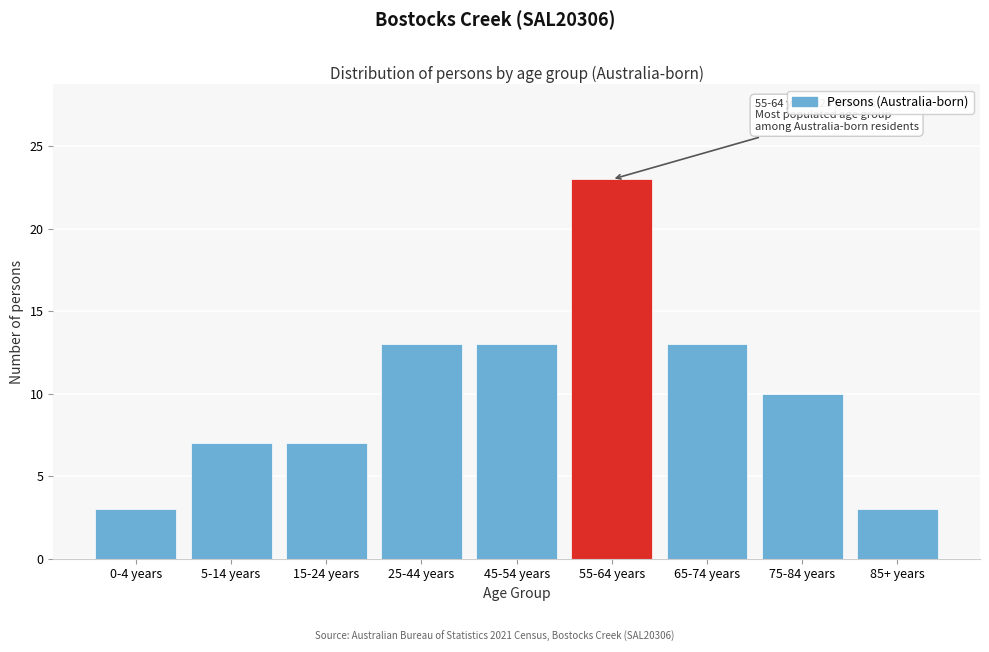

Reading left to right, what are all the values shown in this chart?

3	7	7	13	13	23	13	10	3